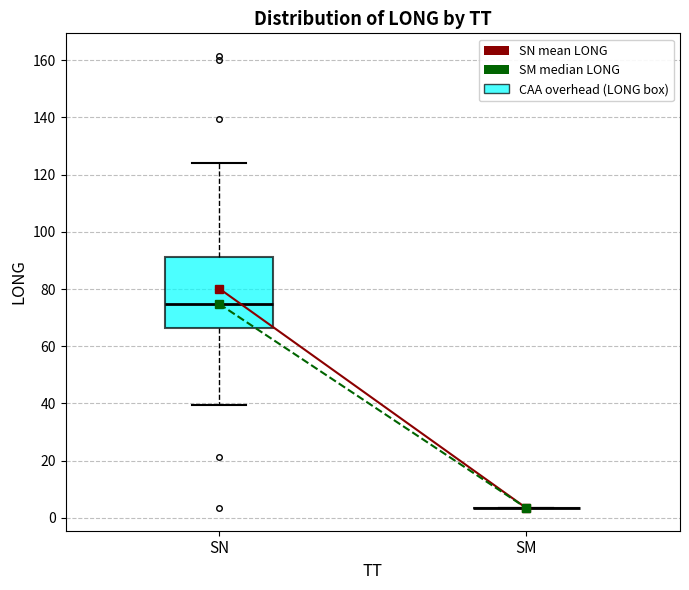

Reading left to right, read every box against the y-axis: the position of its median line, the range the box covers, and the ends of its whiskers. The values are not printed on the chart, so give them approximately, as read against the axis.

SN: median 74, box 66 to 92, whiskers 40 to 124
SM: box collapsed to a line at 4, whiskers 4 to 4